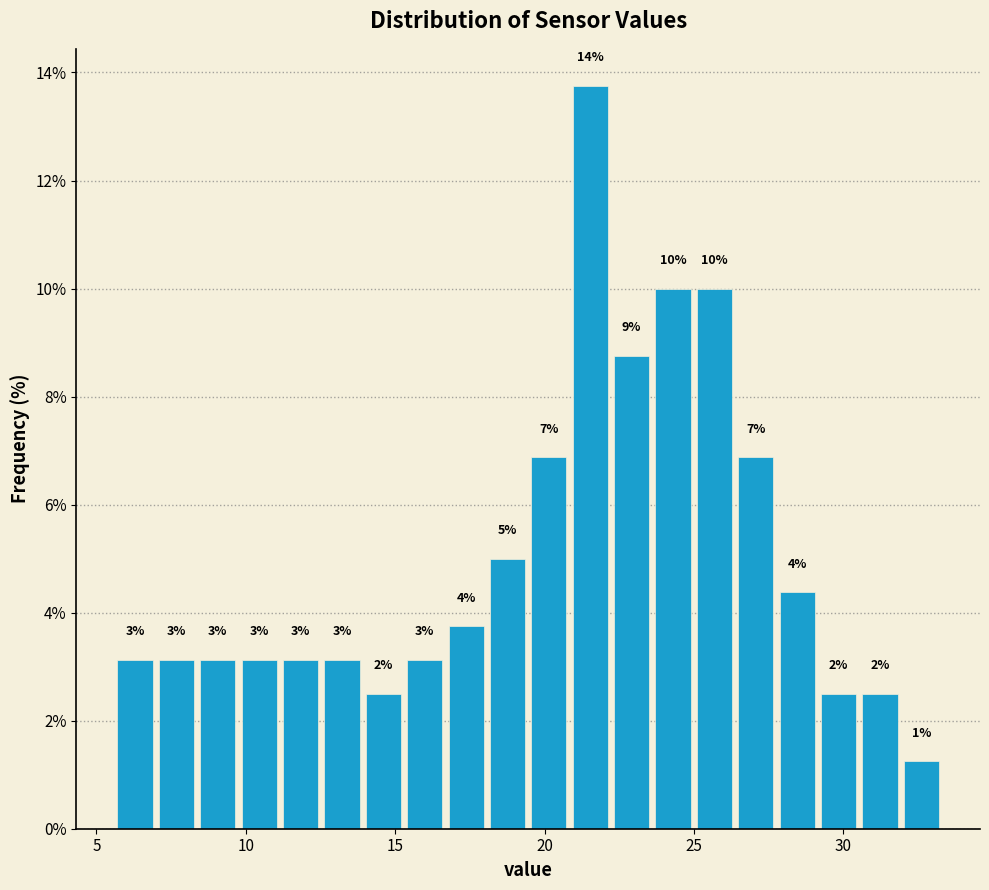

Read against the x-axis, roughly where is the centre of the tallest bar?

21.5